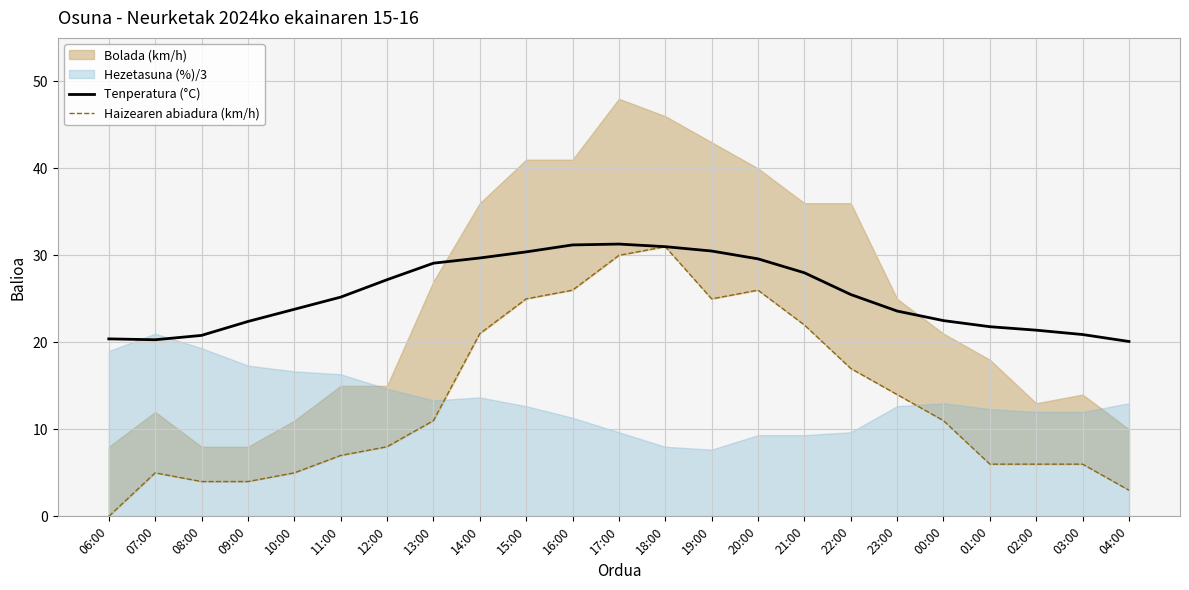

The Tenperatura (°C) series shows 29.7 at 14:00. True or false?

True